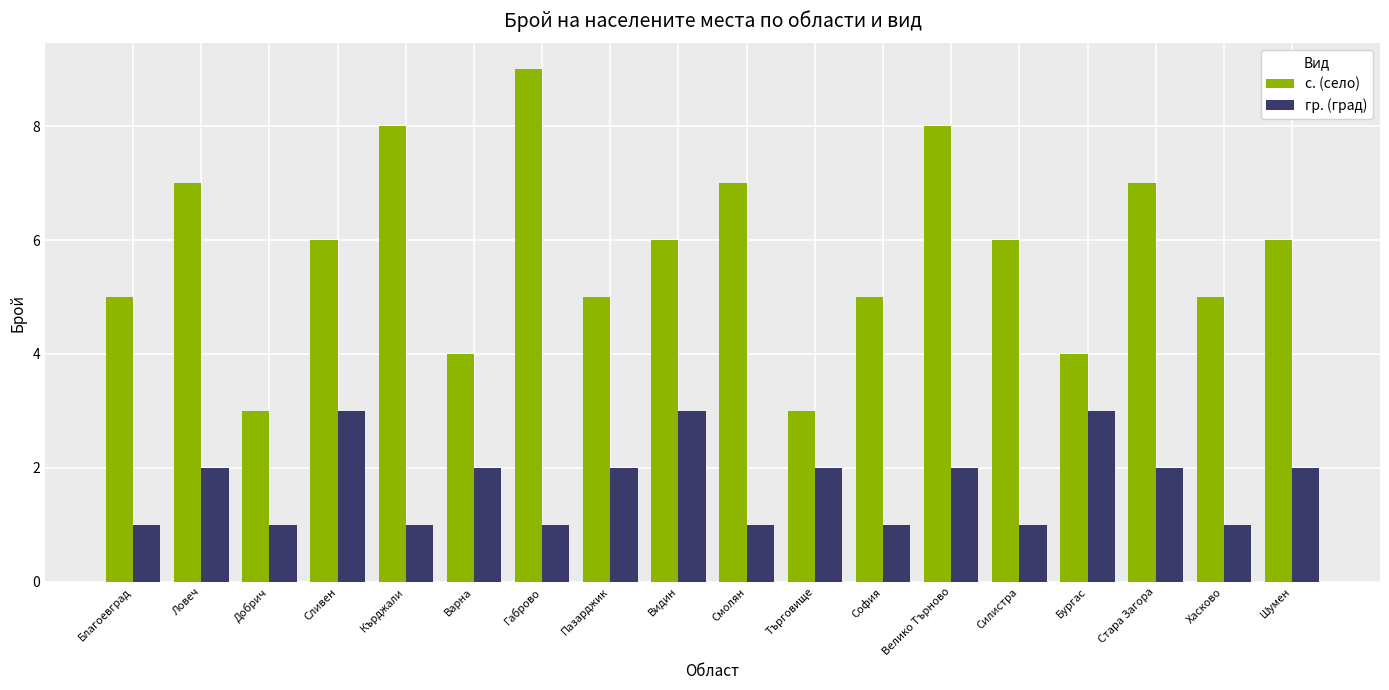

The value of гр. (град) at Габрово is 2. True or false?

False